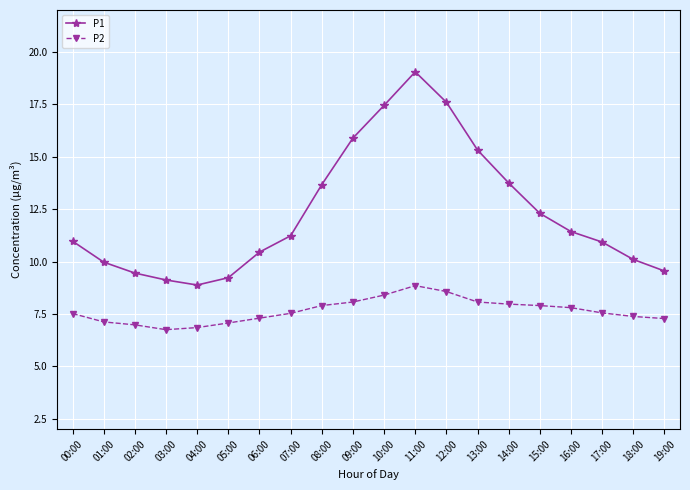

Which series has the largest total across all categories?

P1